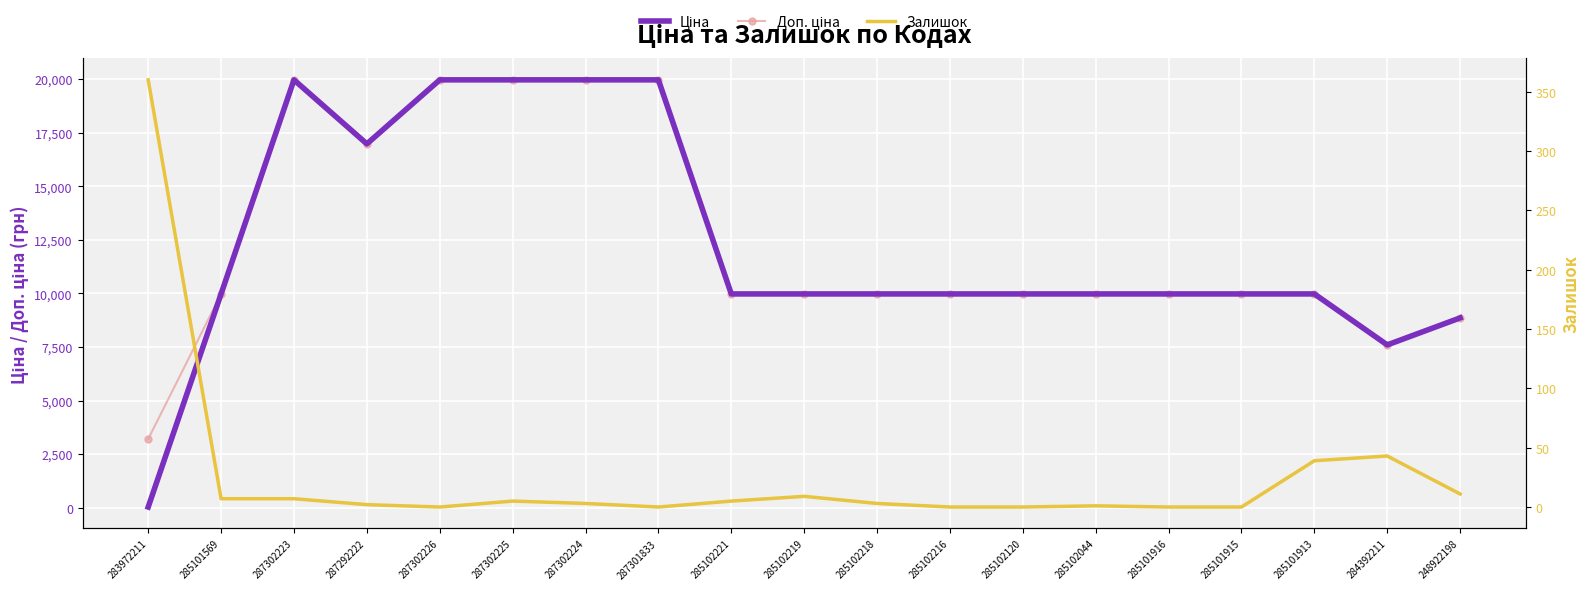

In Ціна, how many points are lower than both neighbors (excluding endpoints)?

2